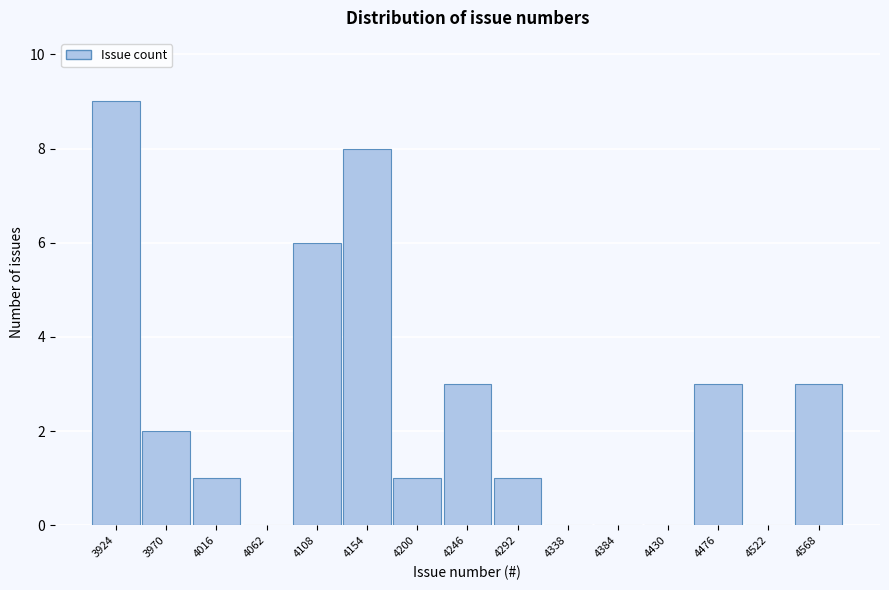

Reading left to right, what are all the values shown in this chart?

3924=9	3970=2	4016=1	4062=0	4108=6	4154=8	4200=1	4246=3	4292=1	4338=0	4384=0	4430=0	4476=3	4522=0	4568=3